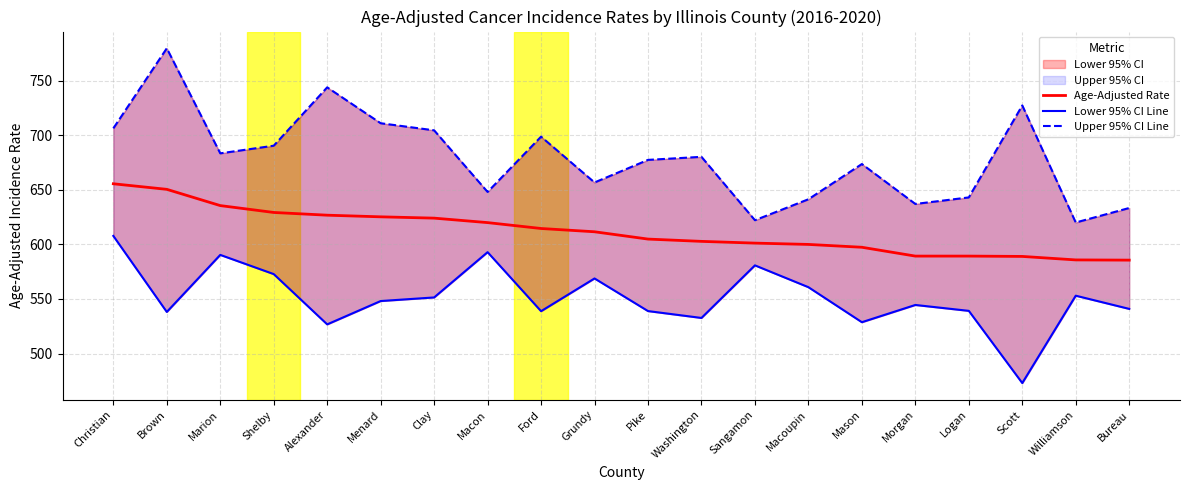

Count the number of categories in the chart.

20